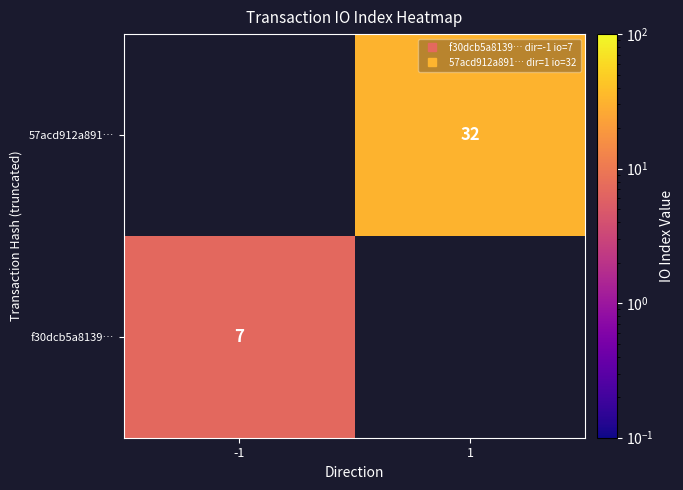

Which category has the lowest value in the 57acd912a891… series?

-1